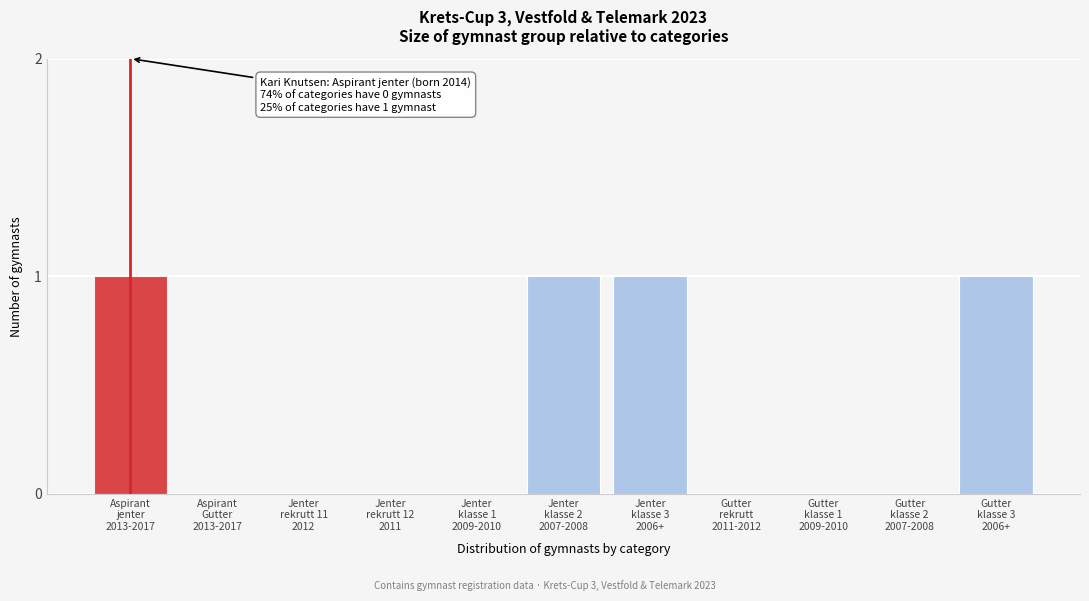

What is the sum of all values?

4